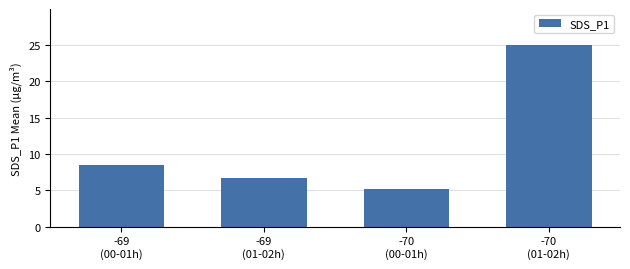

What is the minimum value shown in the chart?

5.2